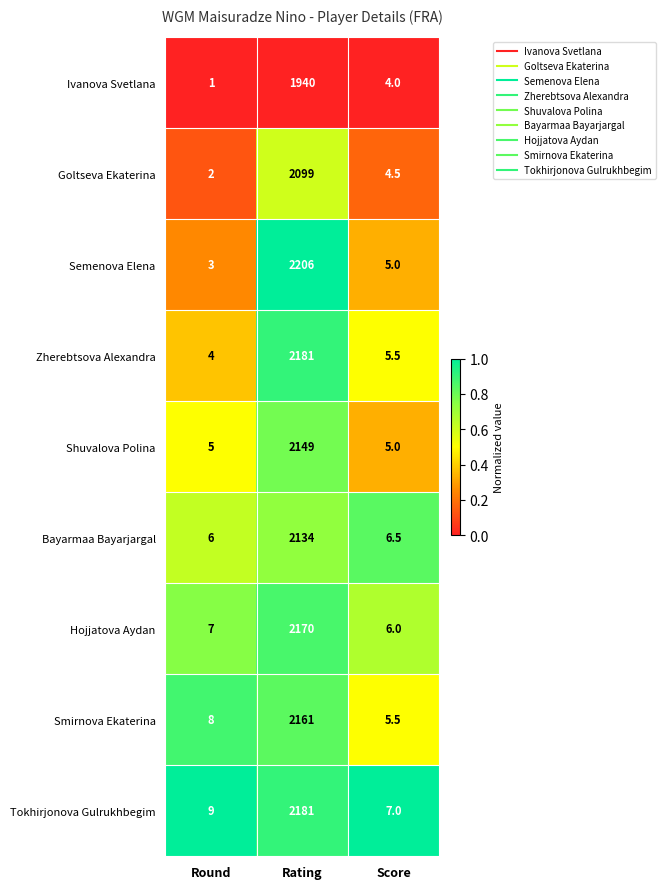

Reading left to right, what are all the values shown in this chart?

Ivanova Svetlana: 1.0	1940.0	4.0
Goltseva Ekaterina: 2.0	2099.0	4.5
Semenova Elena: 3.0	2206.0	5.0
Zherebtsova Alexandra: 4.0	2181.0	5.5
Shuvalova Polina: 5.0	2149.0	5.0
Bayarmaa Bayarjargal: 6.0	2134.0	6.5
Hojjatova Aydan: 7.0	2170.0	6.0
Smirnova Ekaterina: 8.0	2161.0	5.5
Tokhirjonova Gulrukhbegim: 9.0	2181.0	7.0